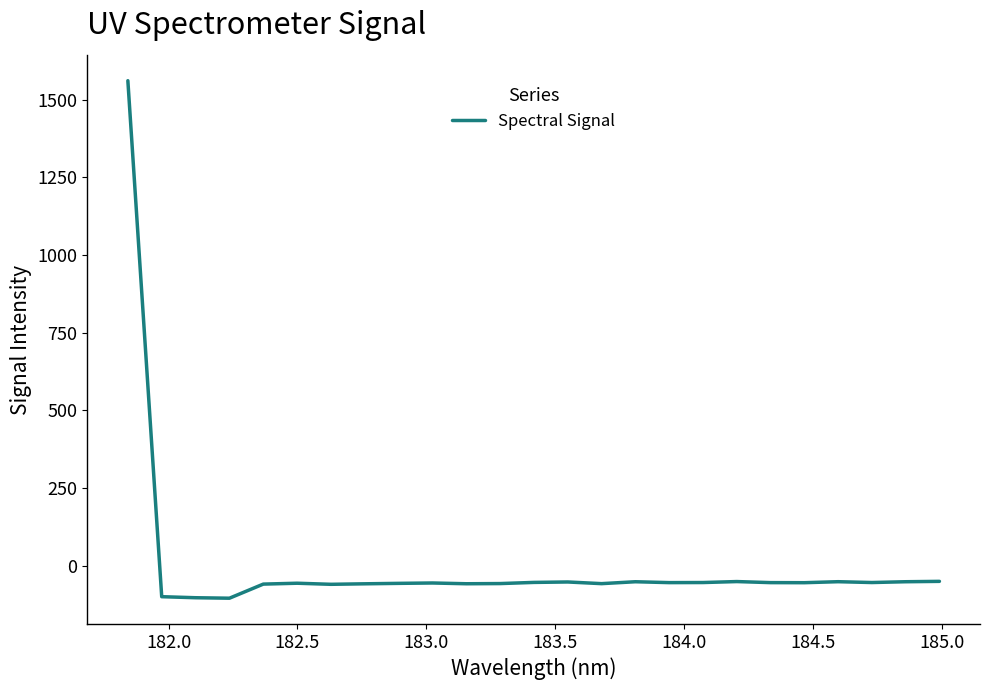

What is the minimum value shown in the chart?

-104.6